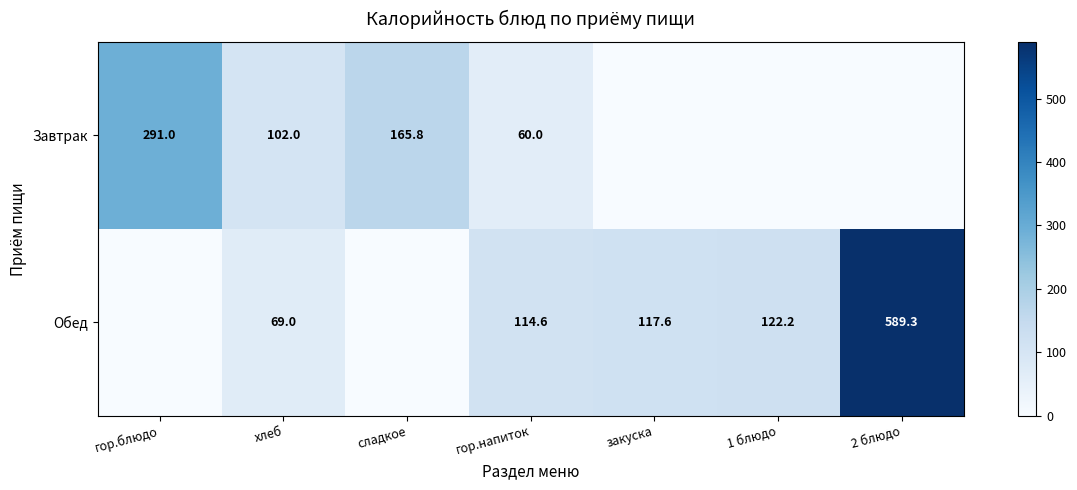

True or false: Обед has a value of 364.5 at 2 блюдо.

False